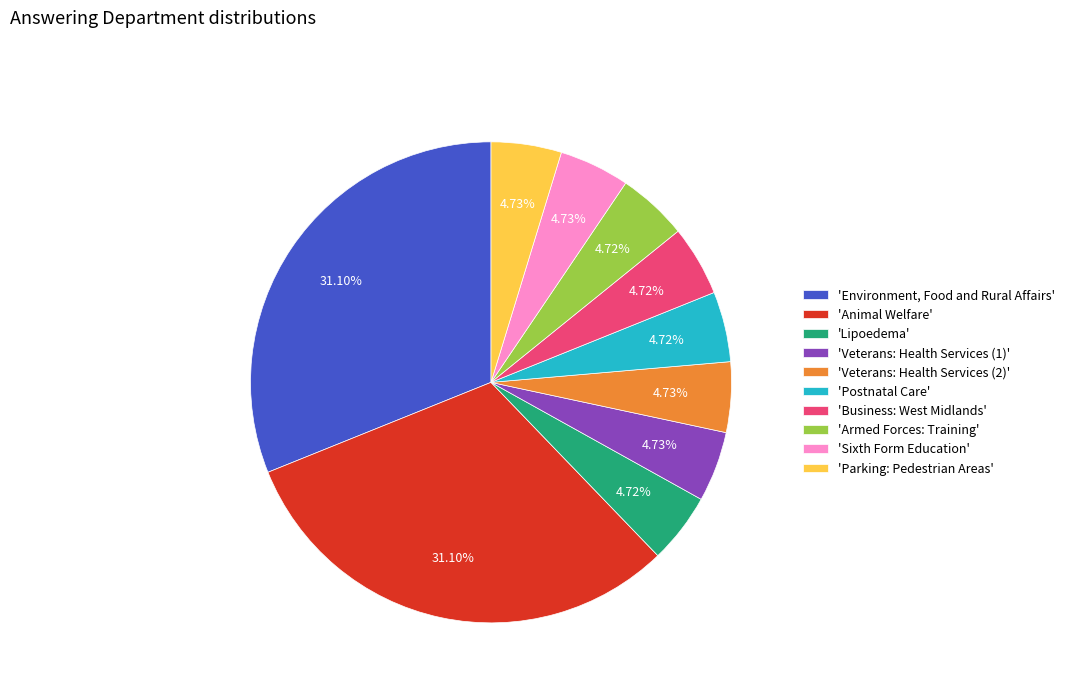

Between 'Animal Welfare' and 'Sixth Form Education', which is larger?

'Animal Welfare'